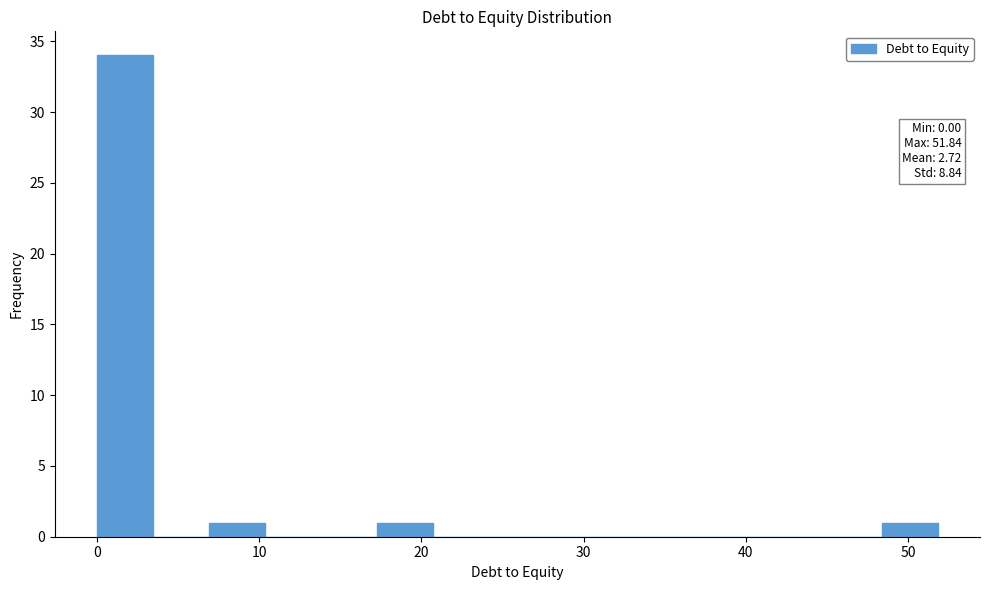

Around what value on the x-axis is the tallest bar? Give the approximate position of its centre, as read against the axis.

2